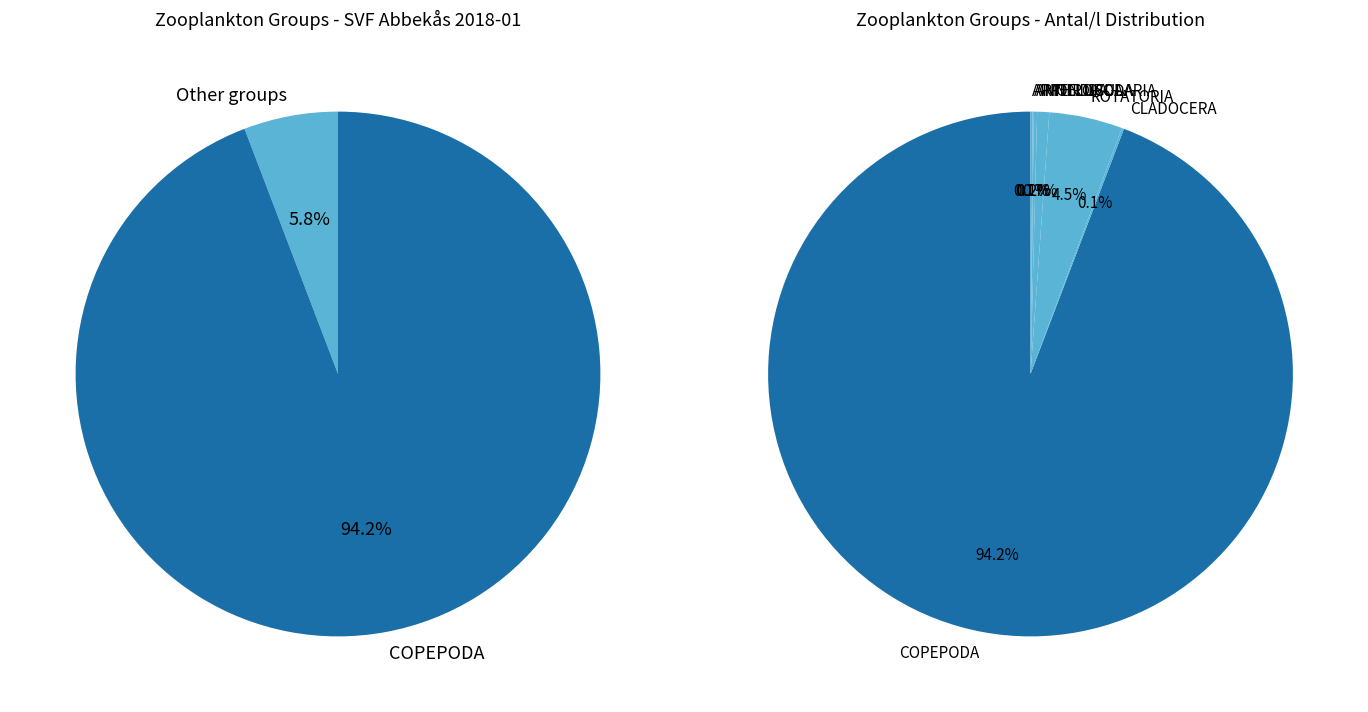

Which slice is the largest?

COPEPODA